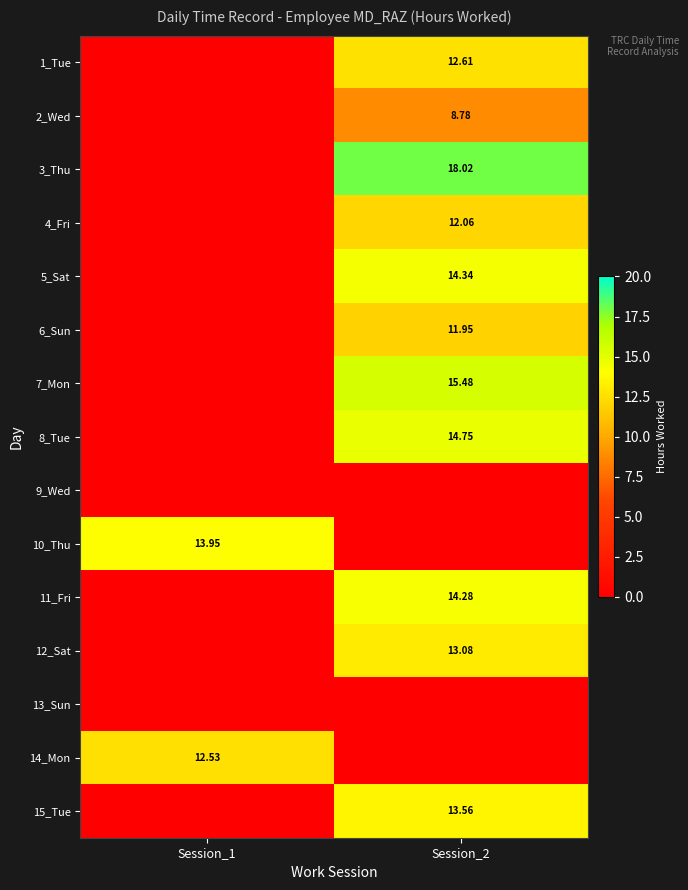

What is the total value across all series at Session_2?

148.9